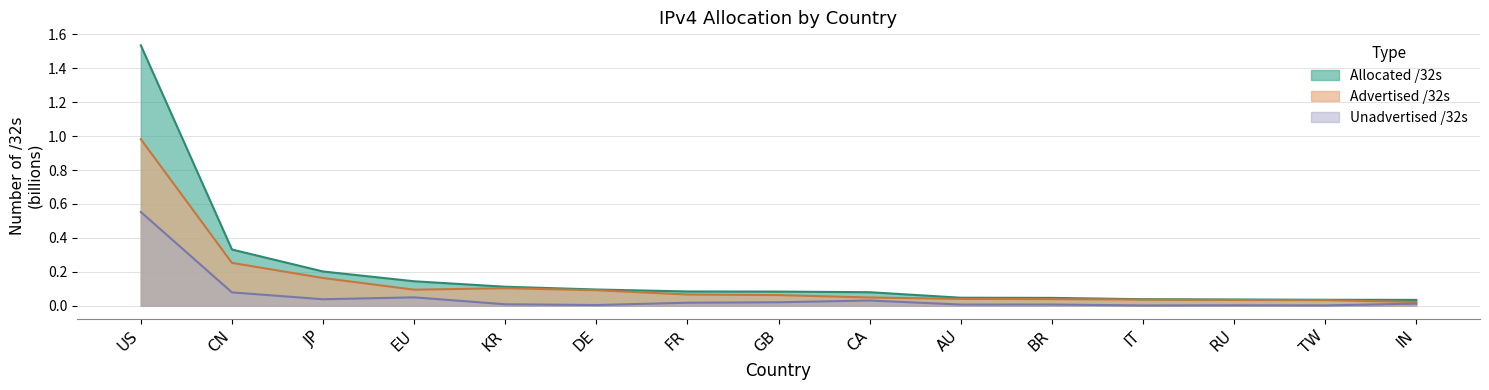

Rank the series by their average value, from lowest to highest.

Unadvertised /32s, Advertised /32s, Allocated /32s